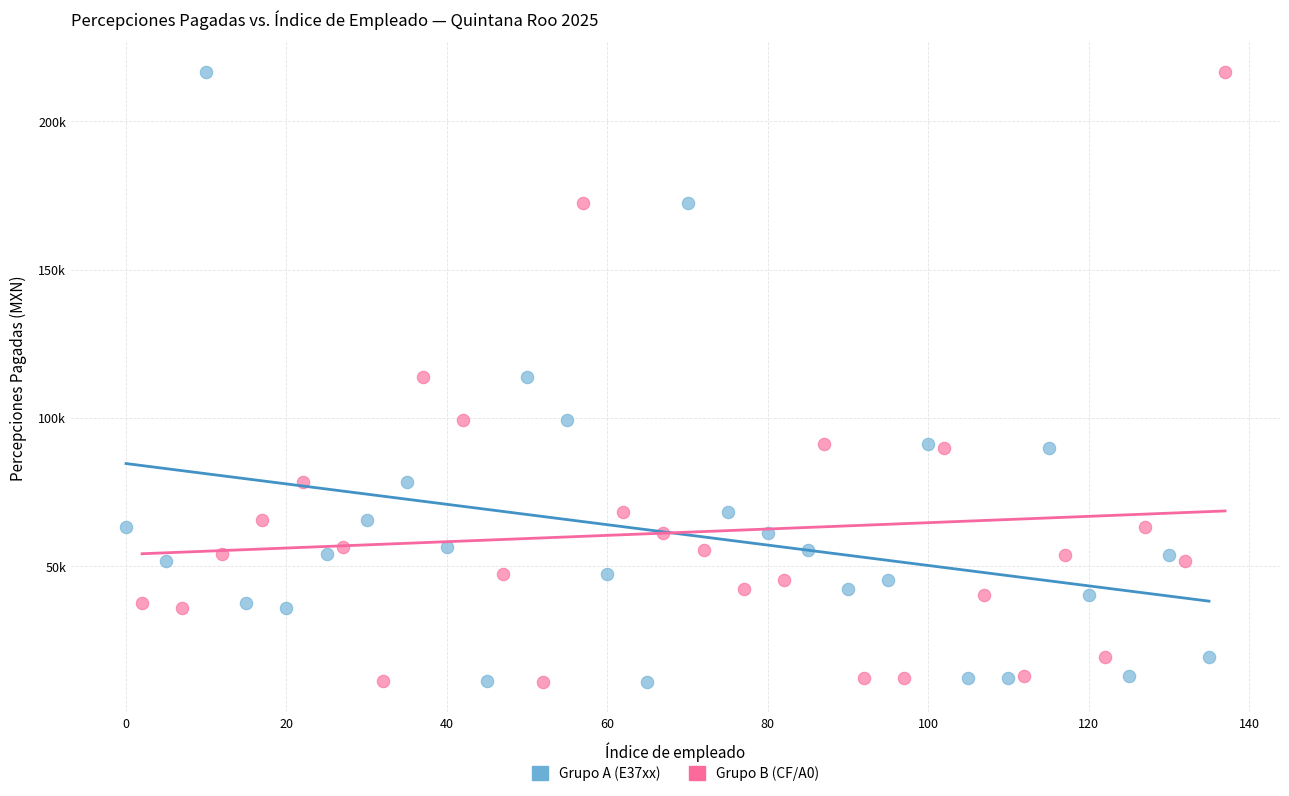

What are all the series names shown in the legend?

Grupo A (E37xx), Grupo B (CF/A0)